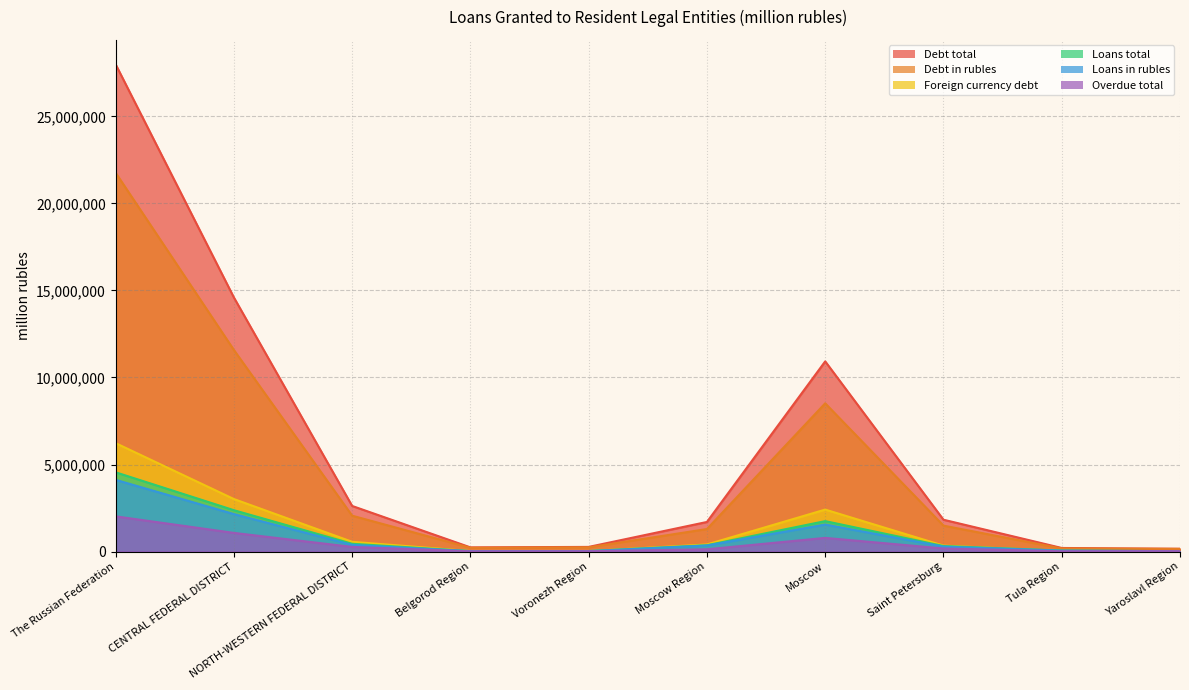

What is the total value across all series at Saint Petersburg?

4431517